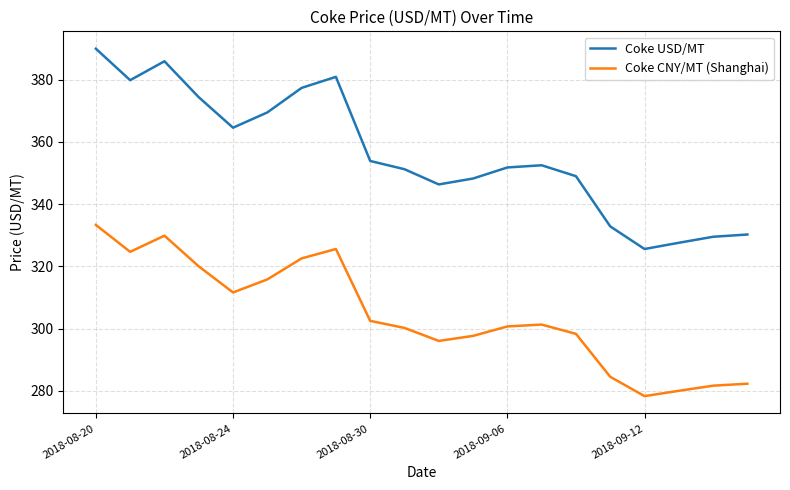

What is the difference between the maximum and minimum values in the Coke USD/MT series?

64.4